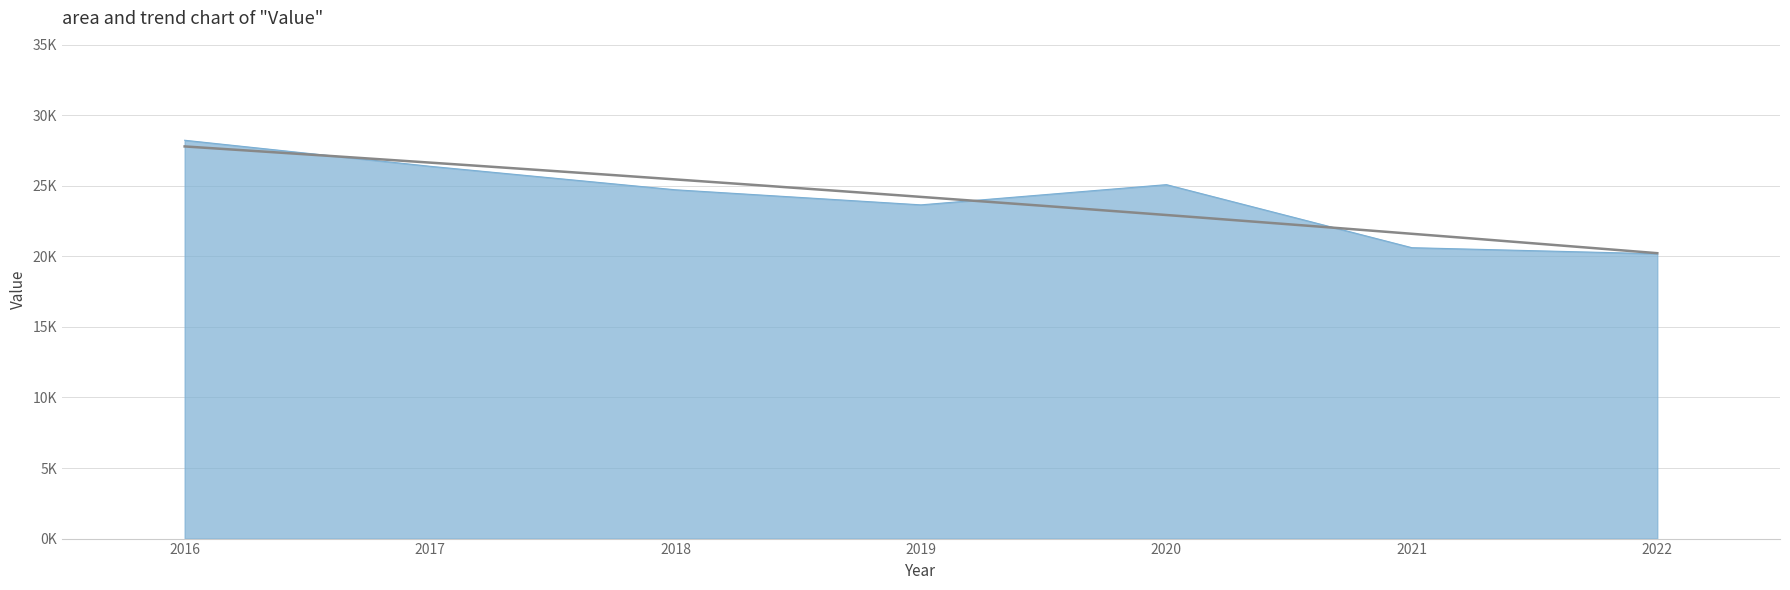

How many categories are shown in the chart?

7